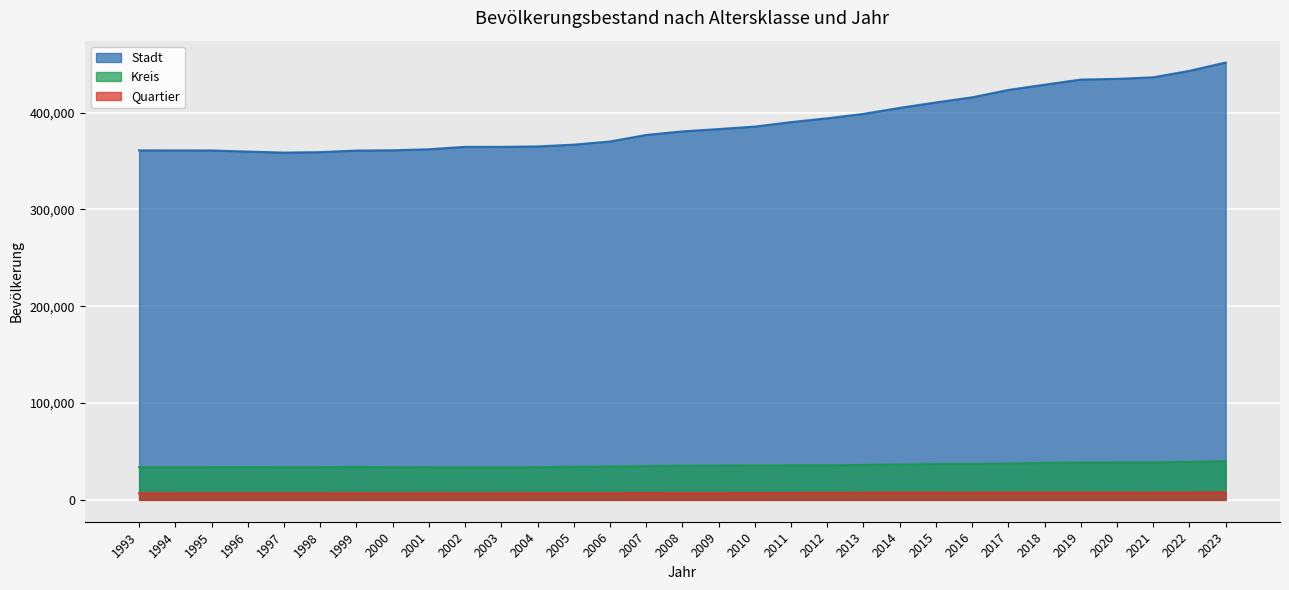

At which category is the sum across all series the highest?

2023